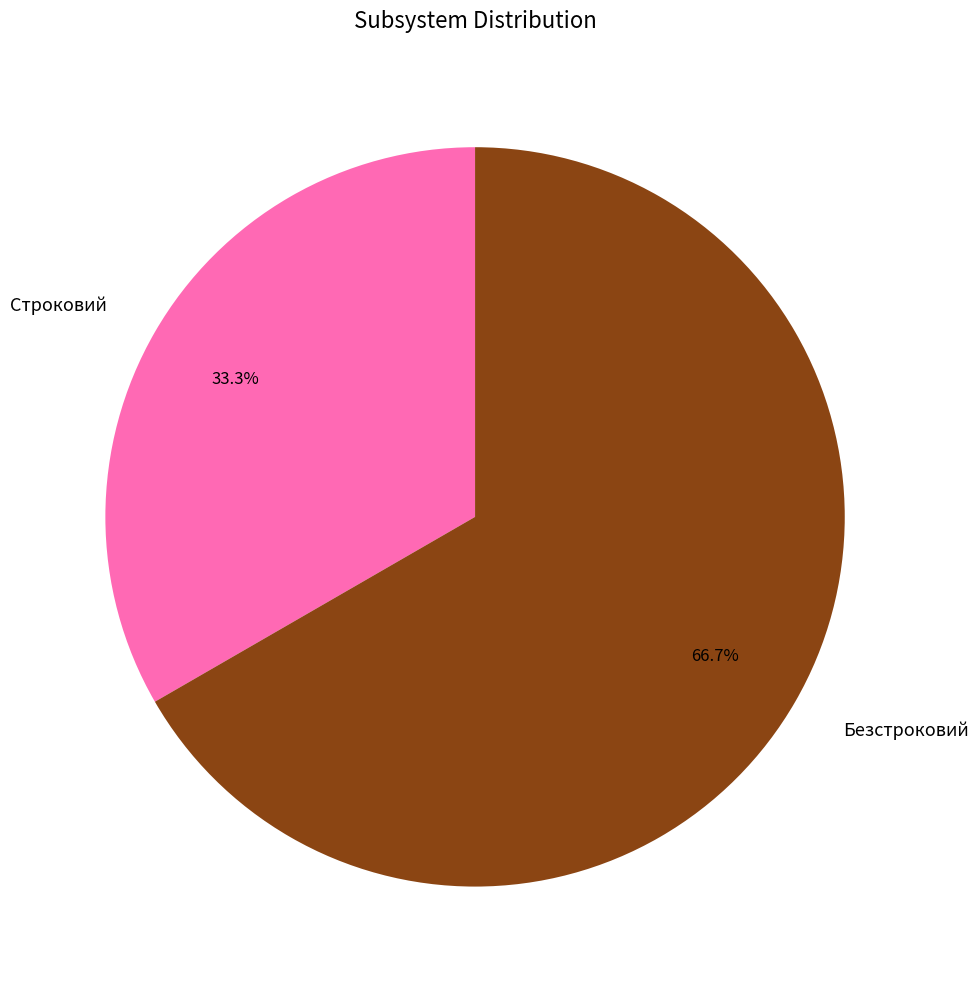

Is the sum of Строковий and Безстроковий greater than half?

Yes